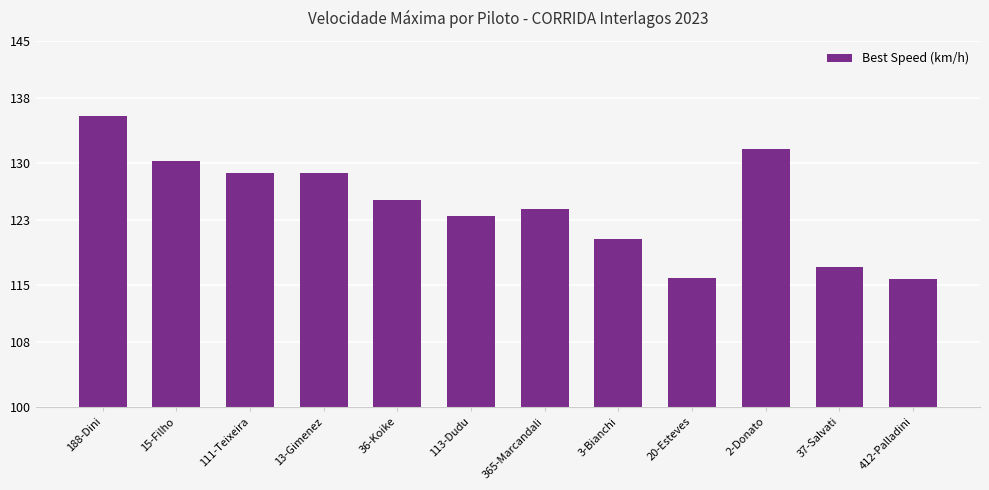

True or false: the data shows 135.8 at 188-Dini.

True